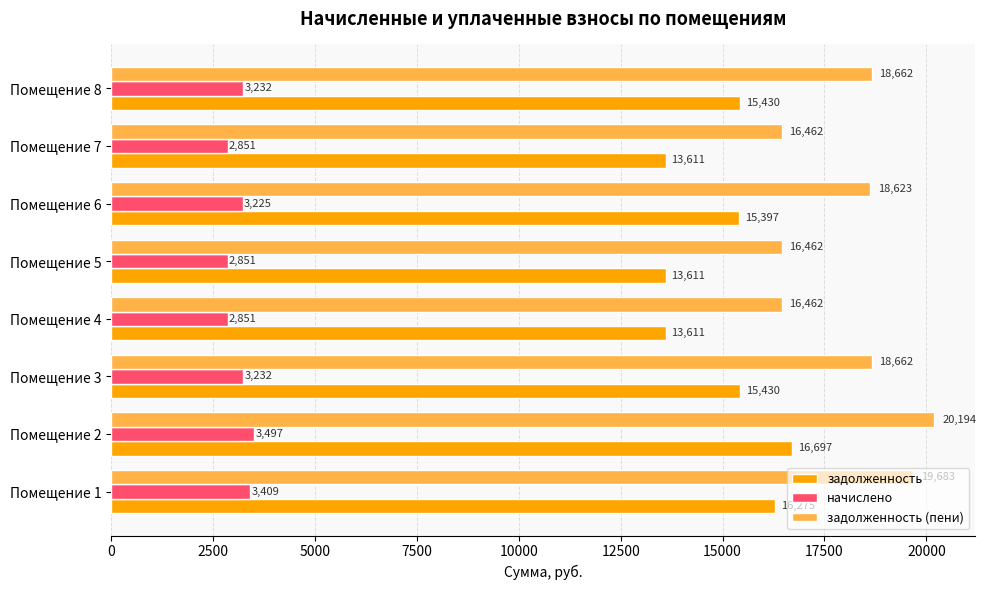

Which series has the largest range (max minus min)?

задолженность (пени)